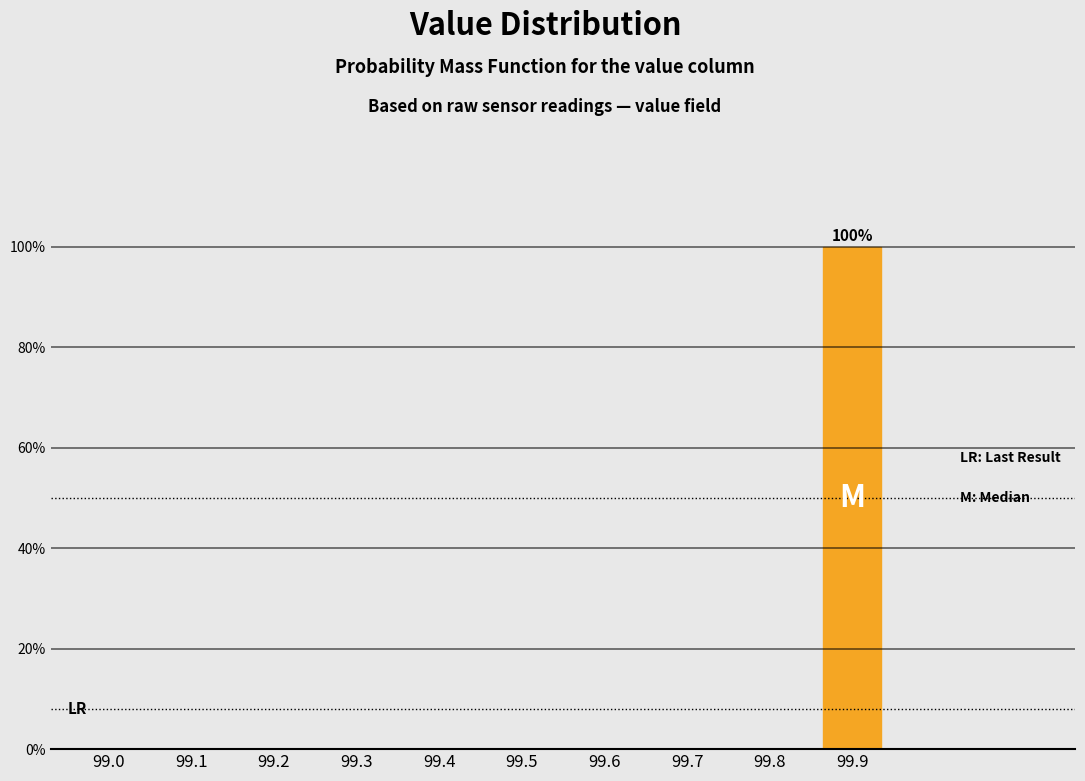

Reading left to right, transcribe all the data shown in this chart.

99.0=0	99.1=0	99.2=0	99.3=0	99.4=0	99.5=0	99.6=0	99.7=0	99.8=0	99.9=100